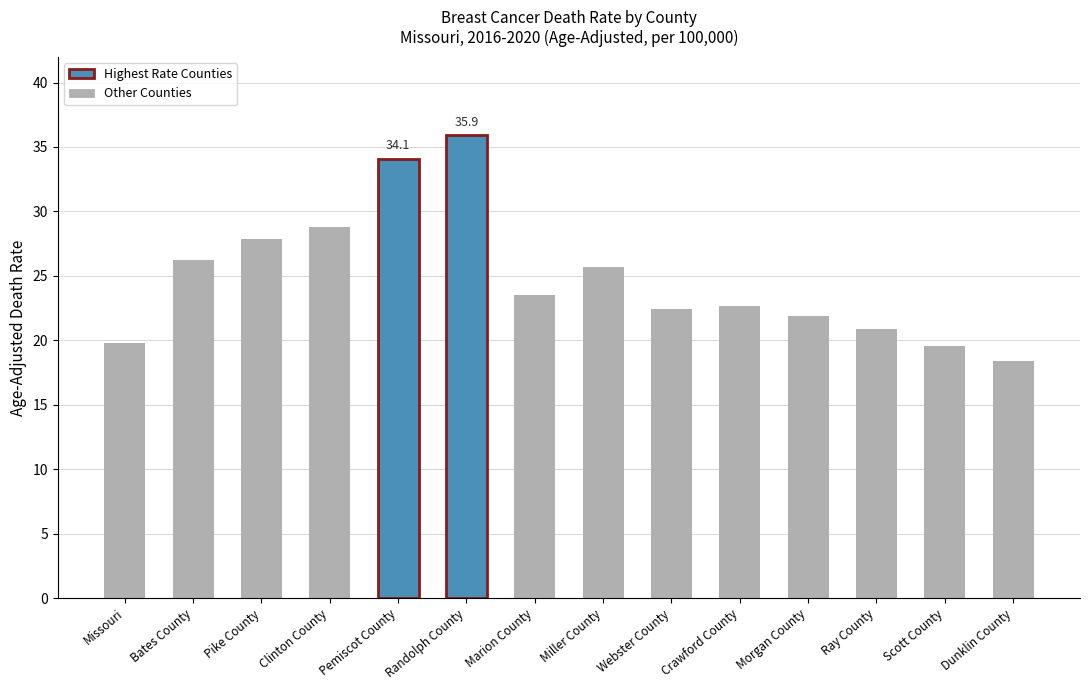

Approximately how many times larger is the value at Webster County compared to Morgan County?

1.0